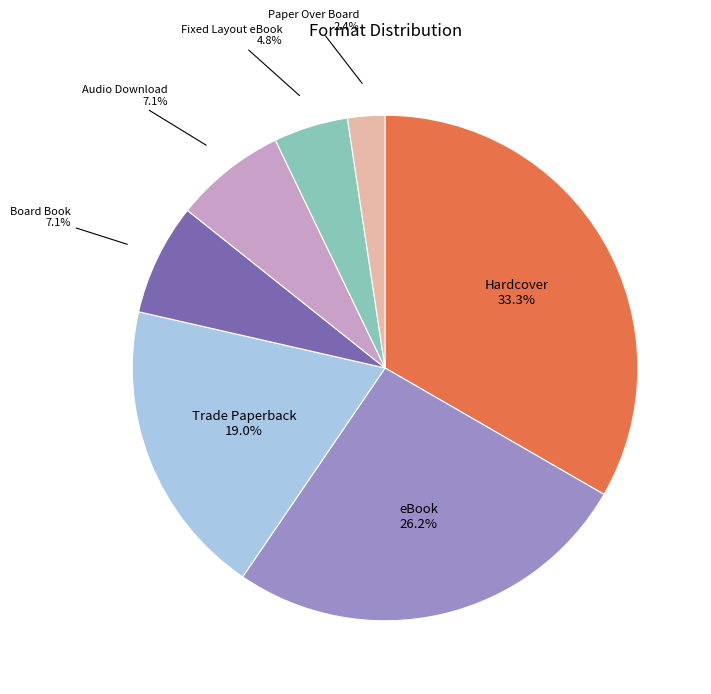

Which slice is the largest?

Hardcover